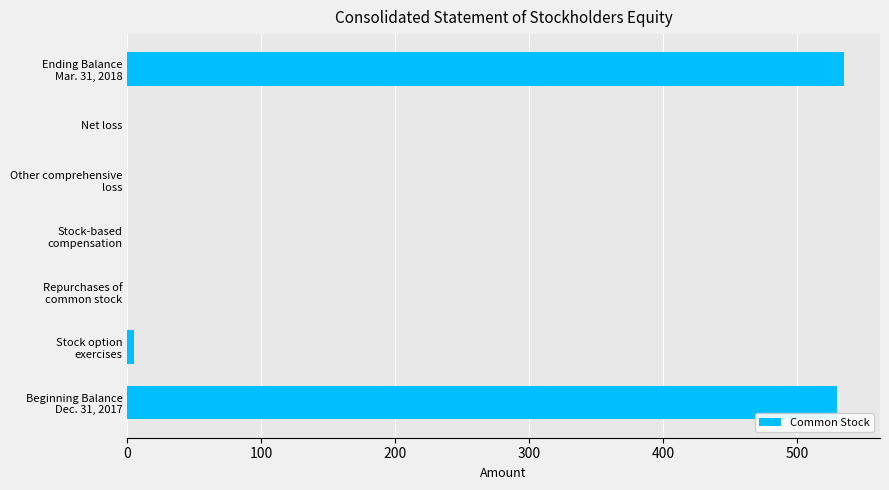

Are the bars horizontal?

Yes